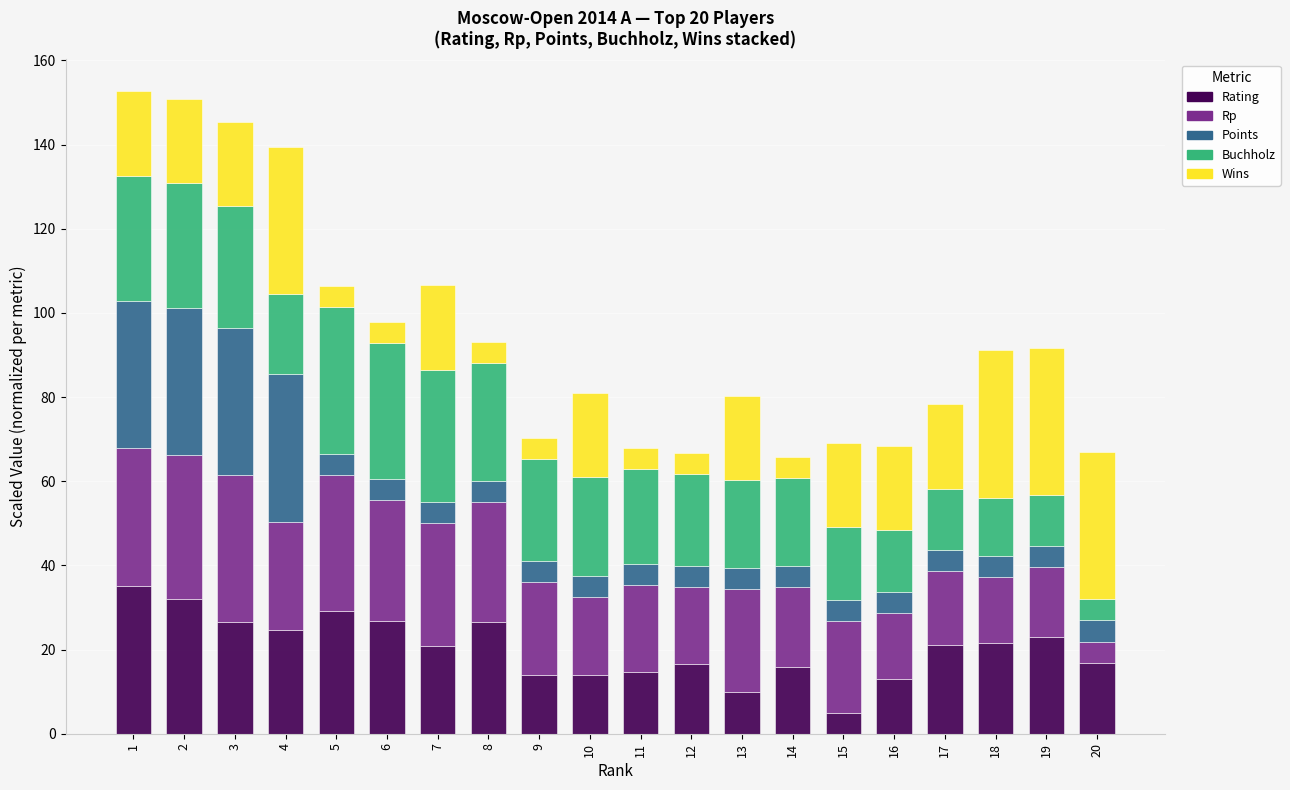

Is it true that Rating equals 14.0 at 9?

True